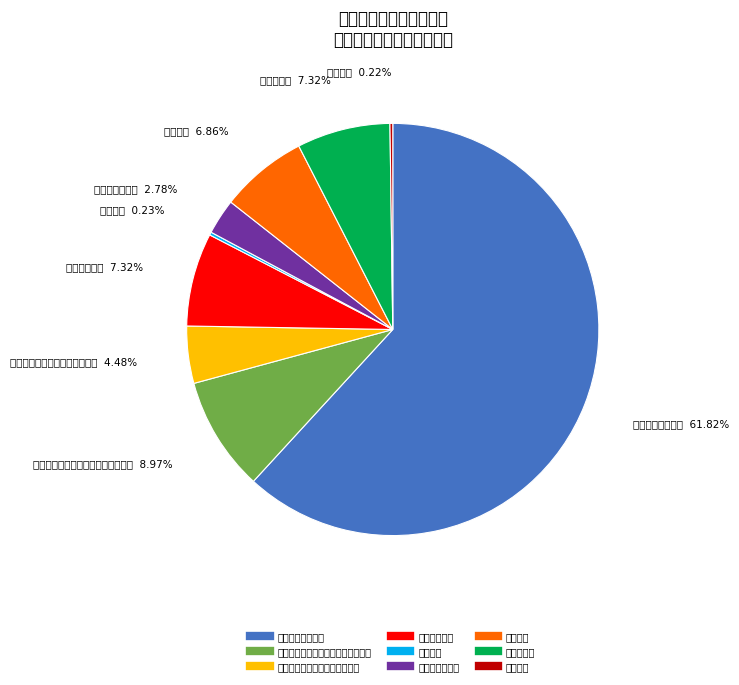

Count the number of slices in the pie.

9